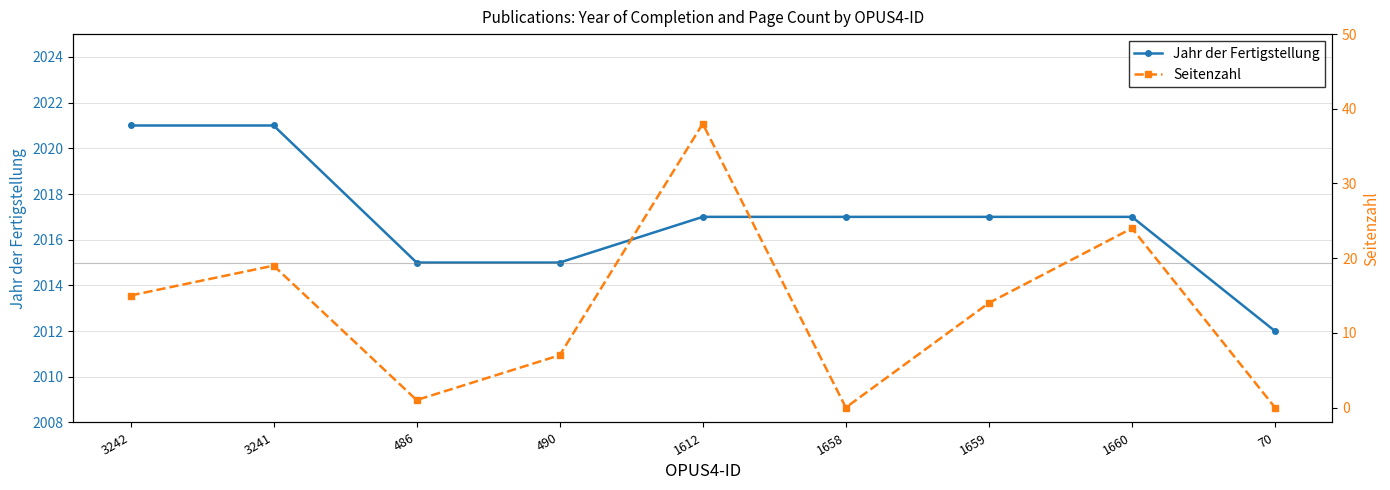

What value does the Seitenzahl series have at 3241?

19